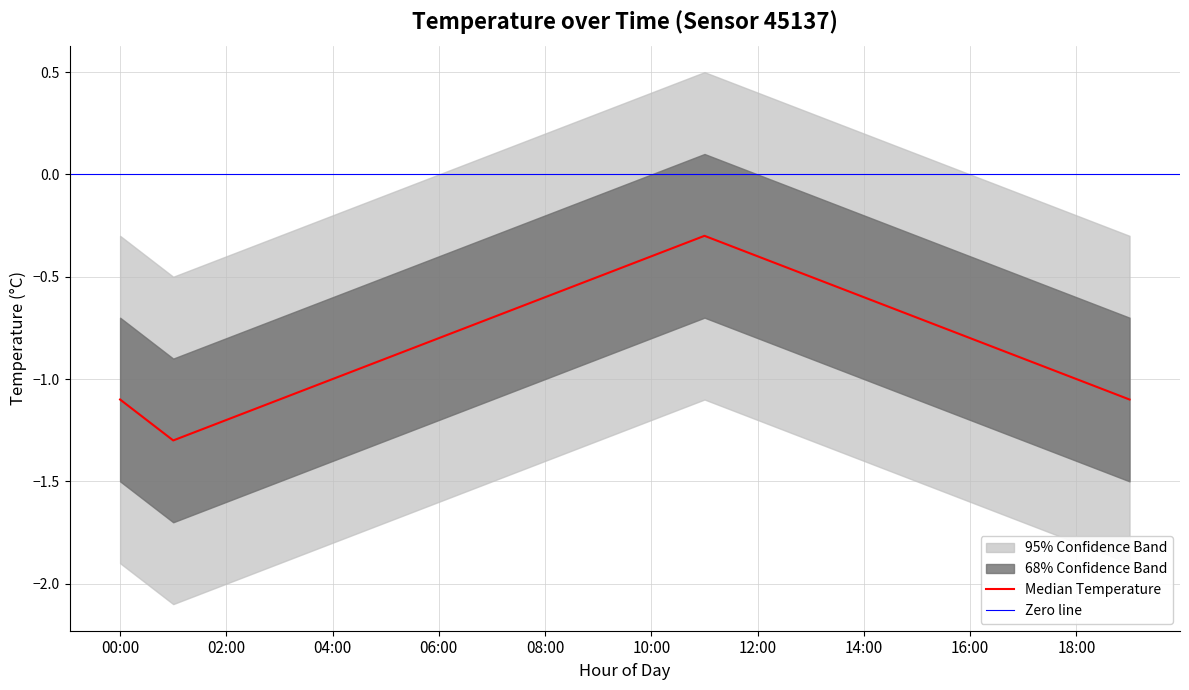

Which category has the lowest value across all series?

01:00